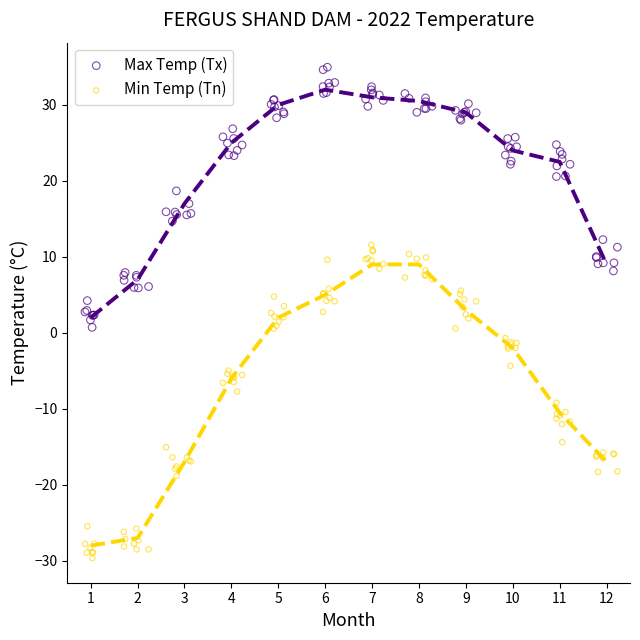

Which series has the largest Y range (max minus min)?

Min Temp (Tn)